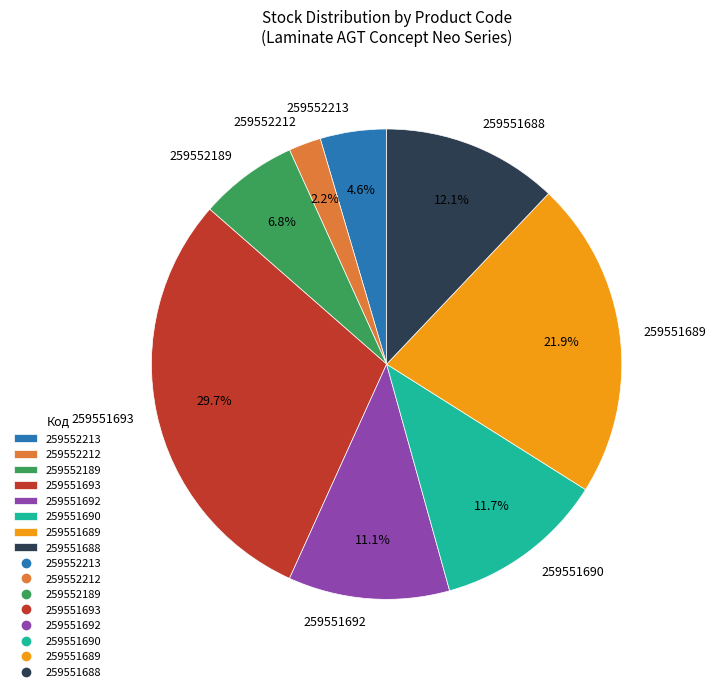

Combined, what portion of the pie is 259551689 and 259551692?

33.0%